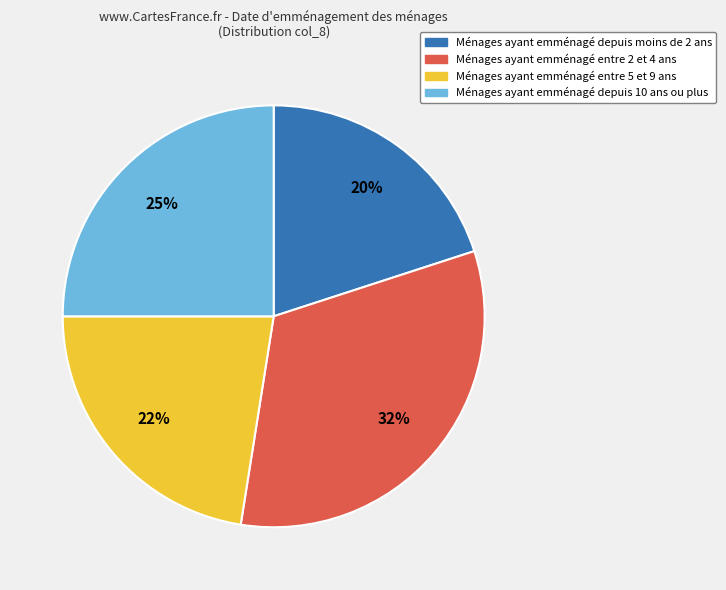

Which has a higher value, Ménages ayant emménagé entre 5 et 9 ans or Ménages ayant emménagé entre 2 et 4 ans?

Ménages ayant emménagé entre 2 et 4 ans